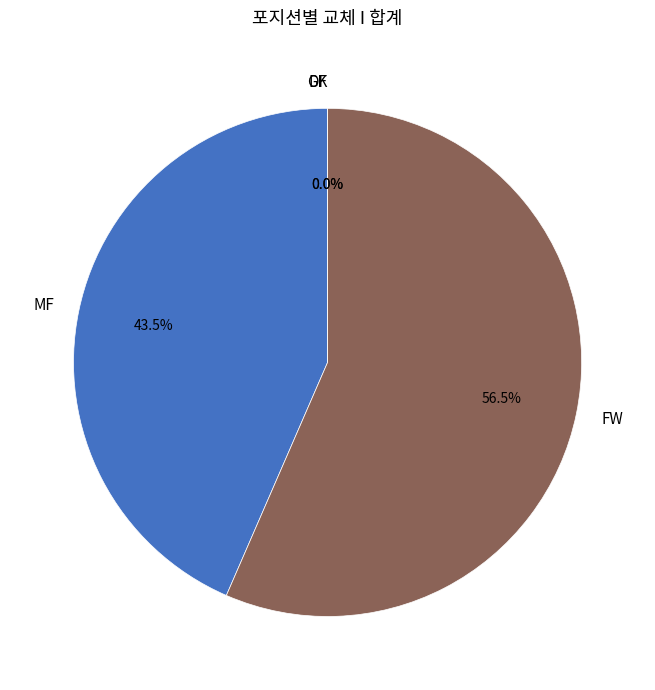

Count the number of slices in the pie.

4